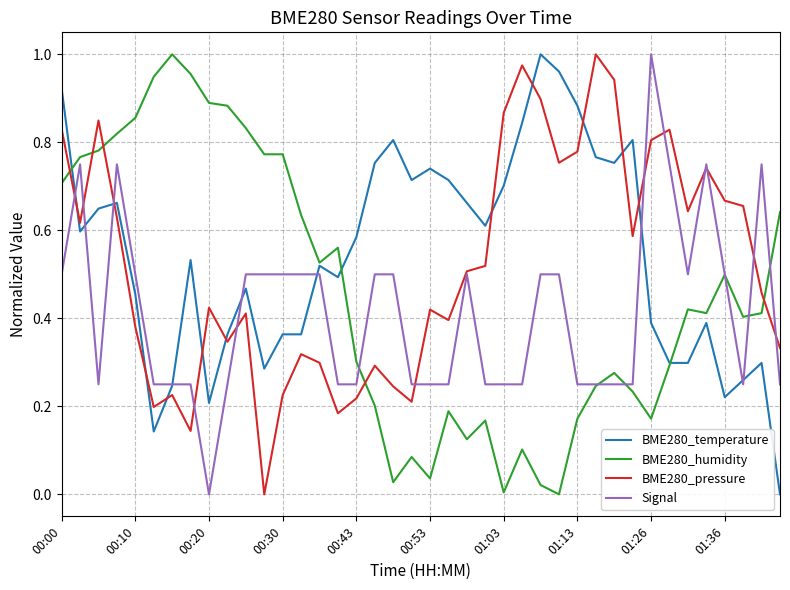

How many intersections are there between BME280_humidity and BME280_pressure?

5